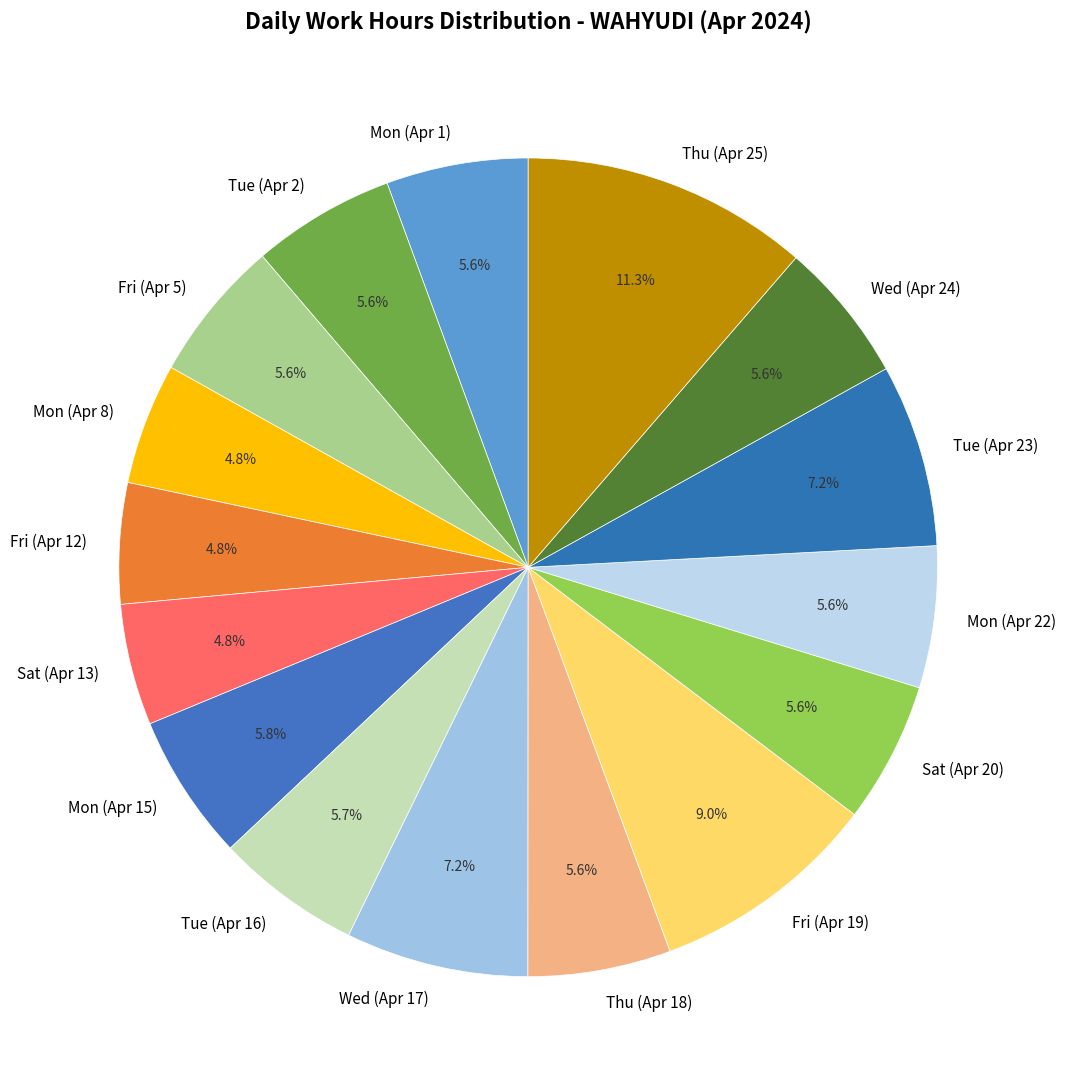

What is the largest slice in the pie chart?

Thu (Apr 25)